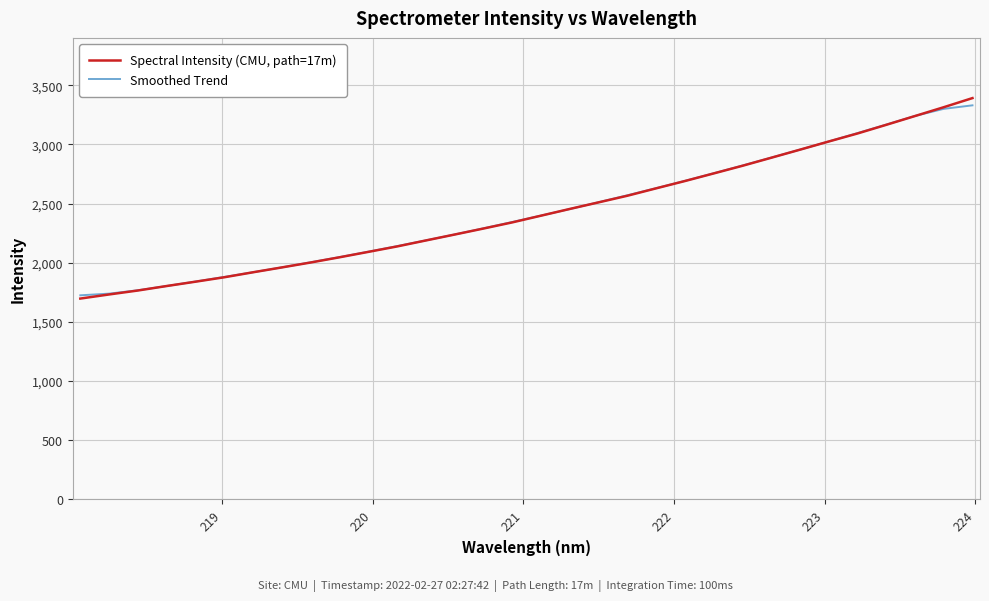

Does the chart display data point markers on the line(s)?

No